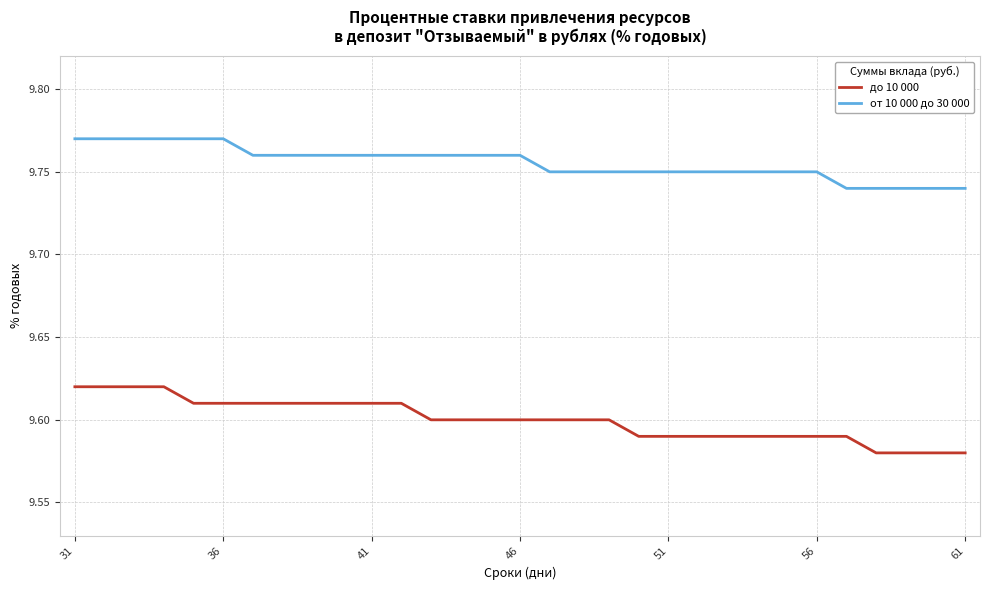

At how many categories does at least one series exceed 9?

31